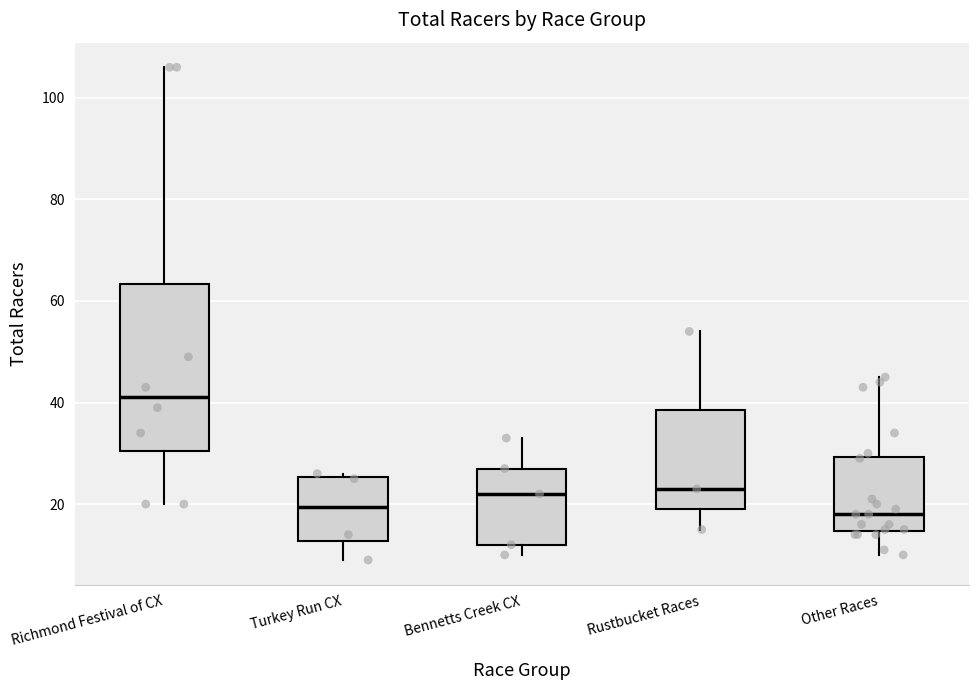

Which box is the tallest, from its lower edge to its upper edge?

Richmond Festival of CX